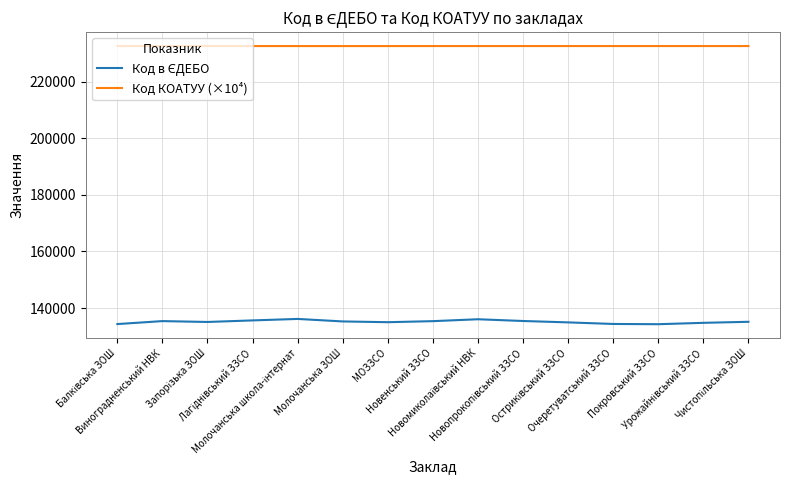

Which series has the largest total across all categories?

Код КОАТУУ (×10⁴)